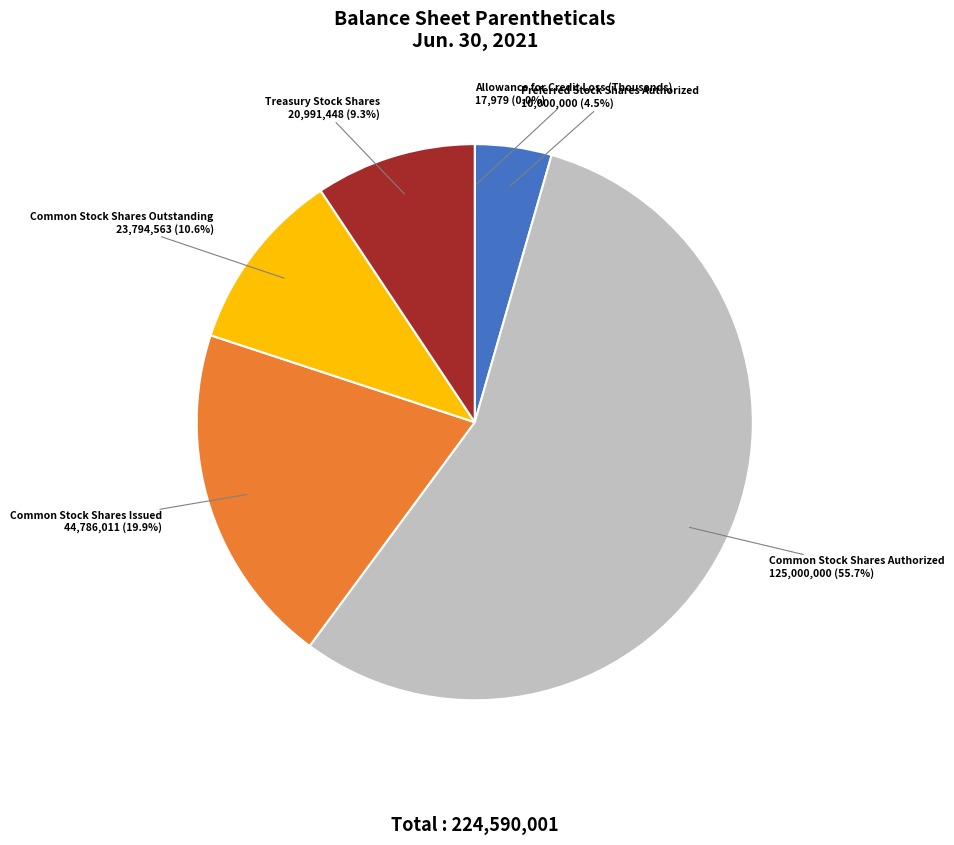

Does Common Stock Shares Authorized account for over 50% of the chart?

Yes